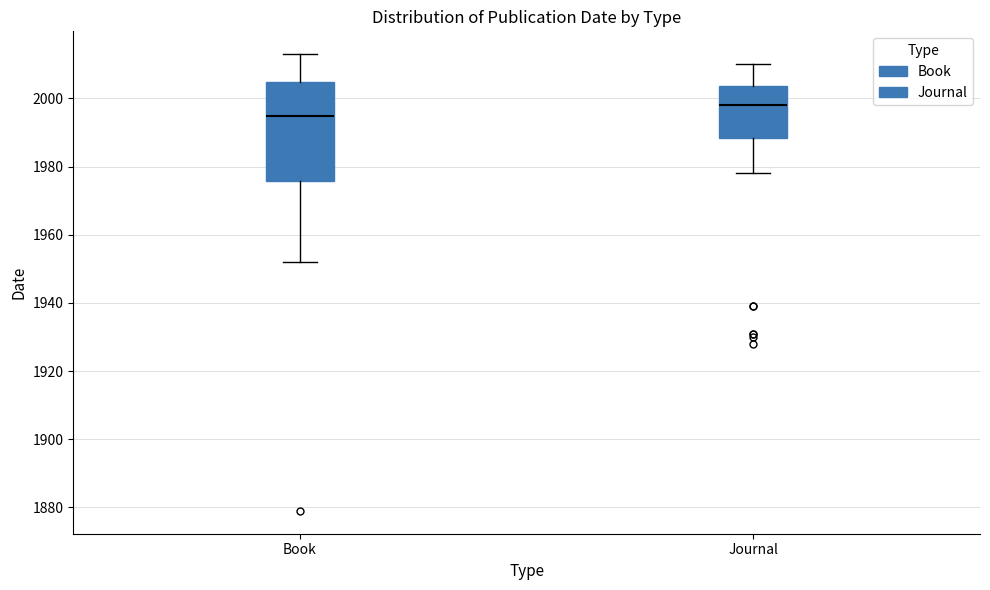

Where does the upper whisker of the box for Book end on the y-axis? The values are not printed on the chart, so give them approximately, as read against the axis.

2014